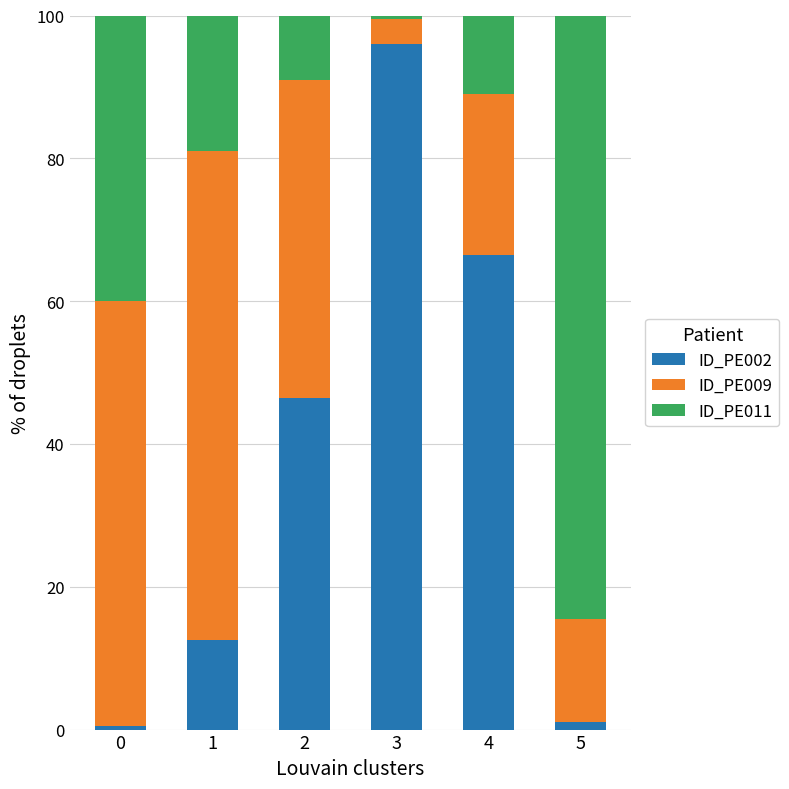

The value of ID_PE002 at 2 is 46.5. True or false?

True